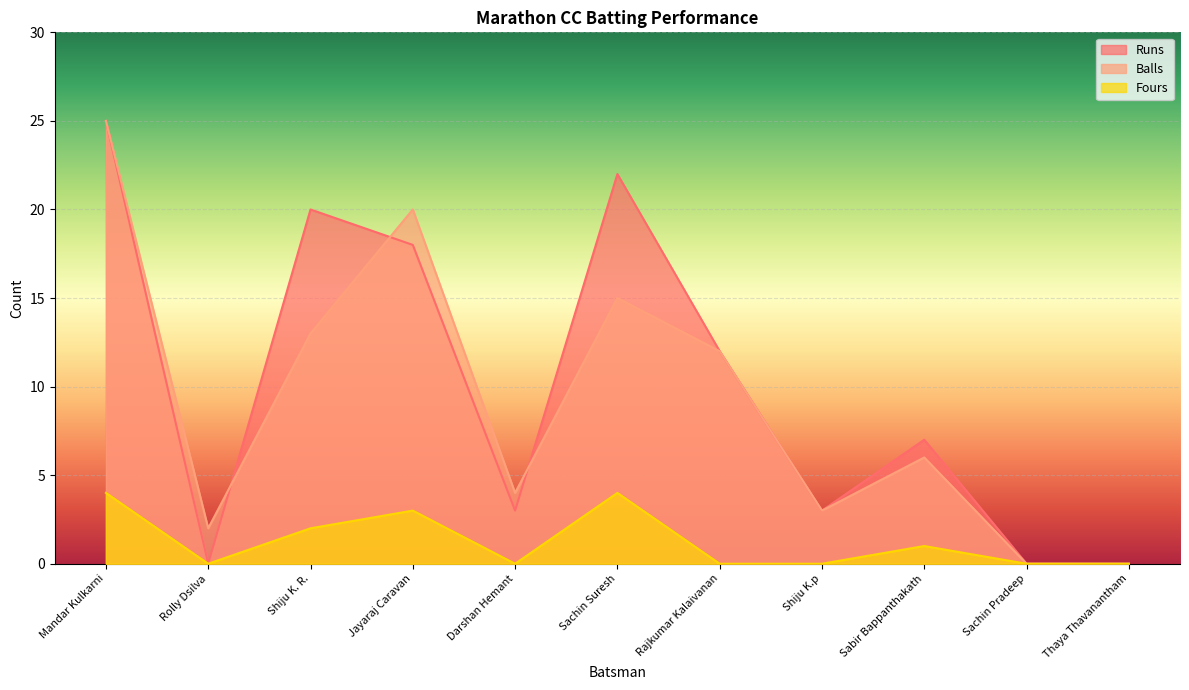

Does the chart display data point markers on the line(s)?

No